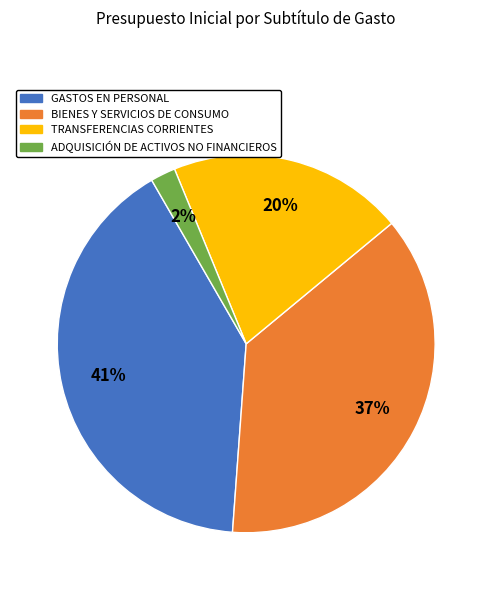

Which category has the smallest portion of the pie?

ADQUISICIÓN DE ACTIVOS NO FINANCIEROS